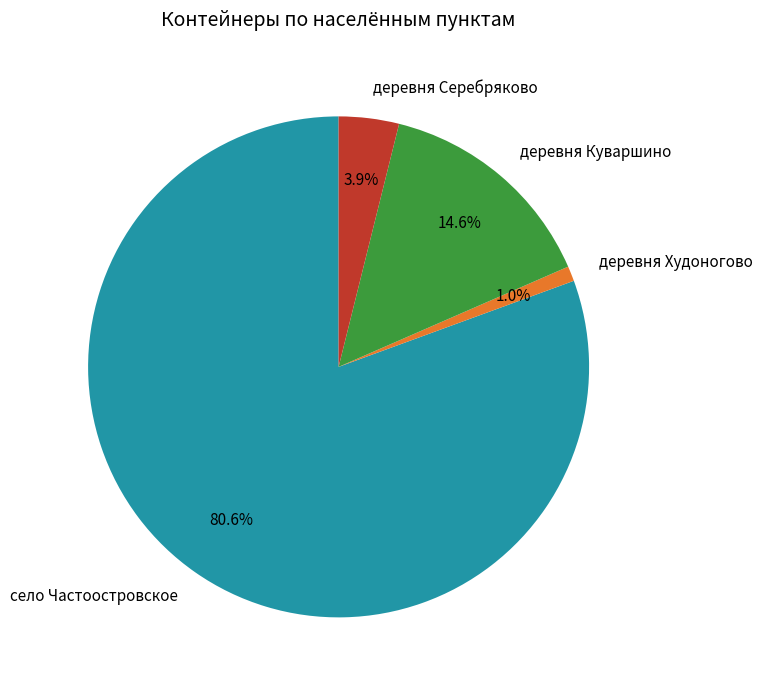

What percentage is NOT represented by деревня Куваршино?

85.4%